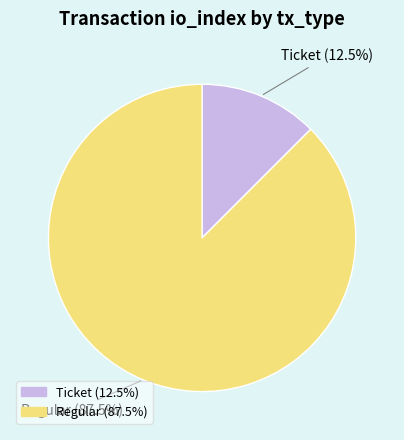

To the nearest percent, what is the difference between the largest and smallest slice percentages?

75%